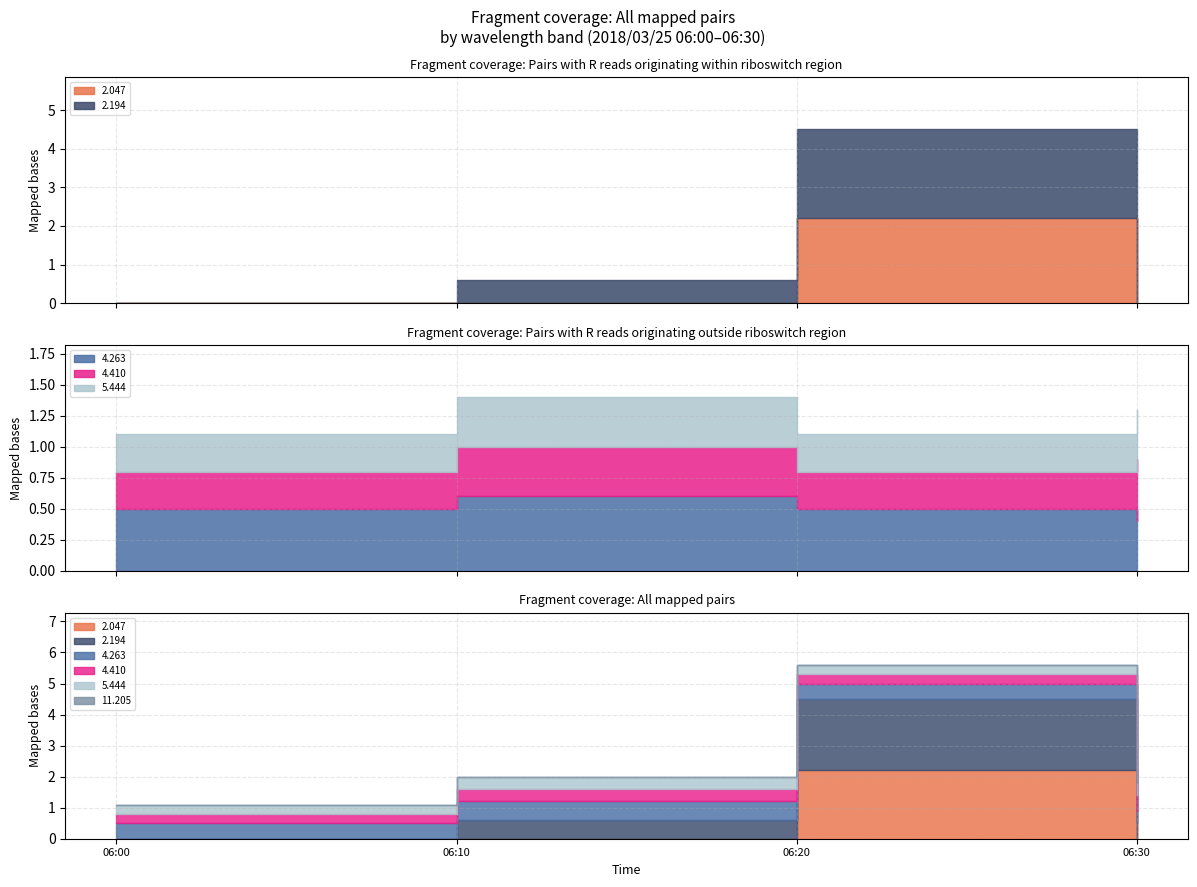

What is the smallest value displayed?

0.3